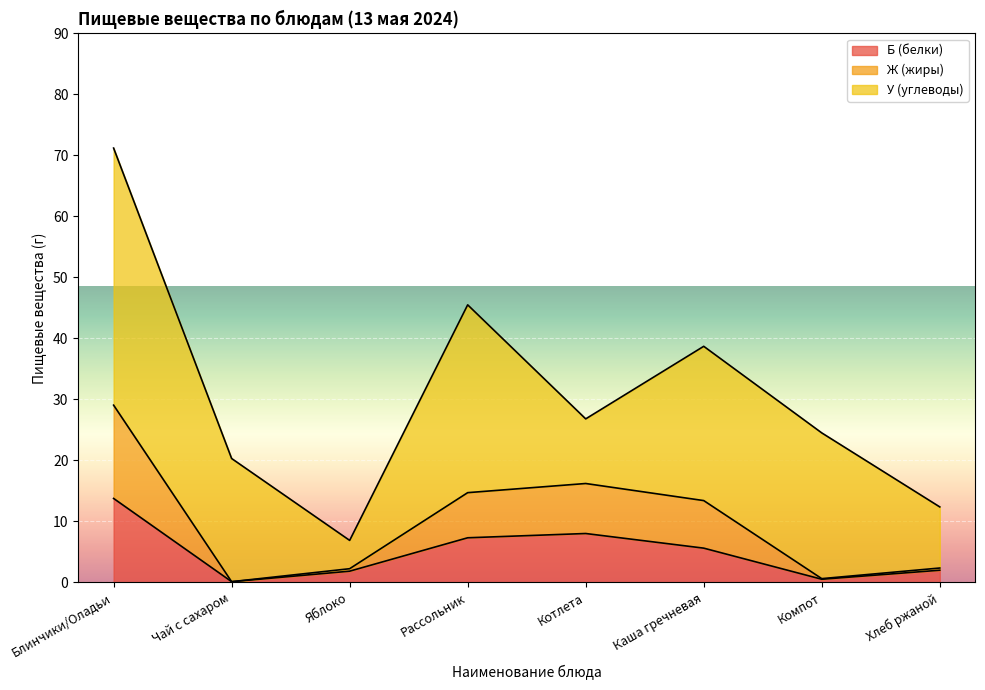

What is the total value across all series at Котлета?

26.8